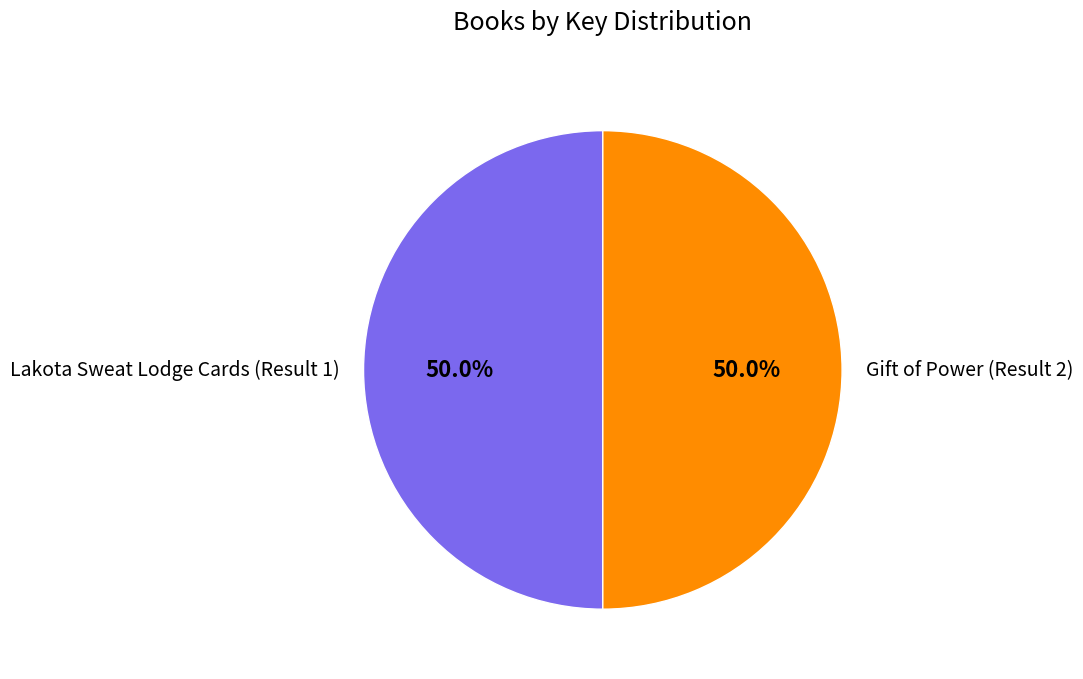

Approximately how many times larger is the value at Gift of Power (Result 2) compared to Lakota Sweat Lodge Cards (Result 1)?

1.0